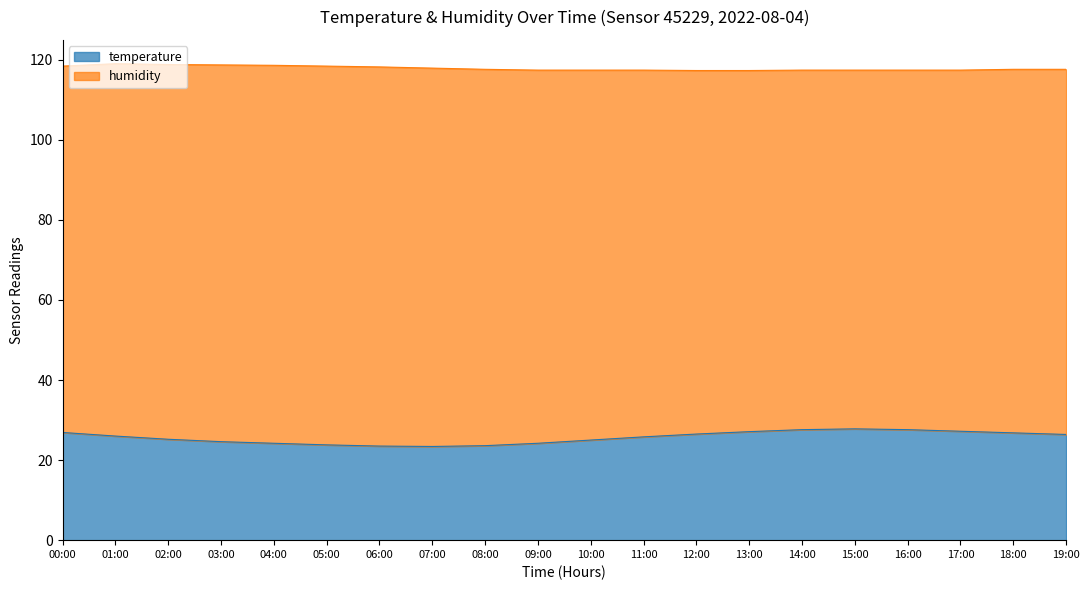

Does the chart display data point markers on the line(s)?

No